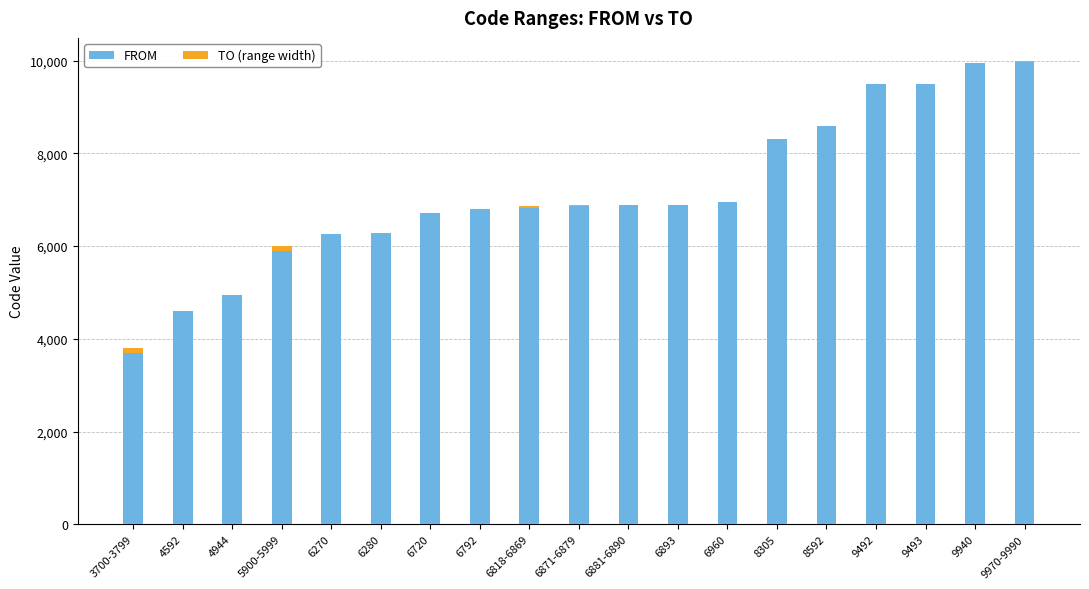

Are the bars horizontal?

No